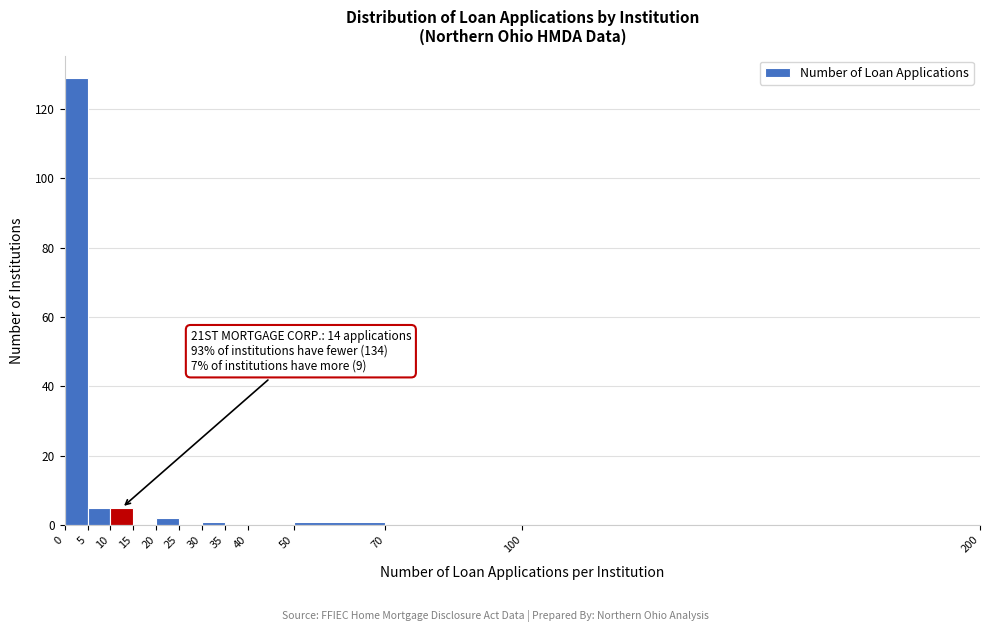

Over which range of the x-axis is the bar tallest?

0 to 5